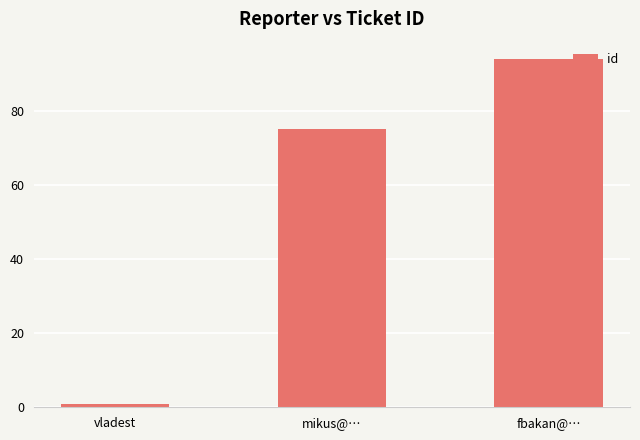

What value does the data have at vladest?

1